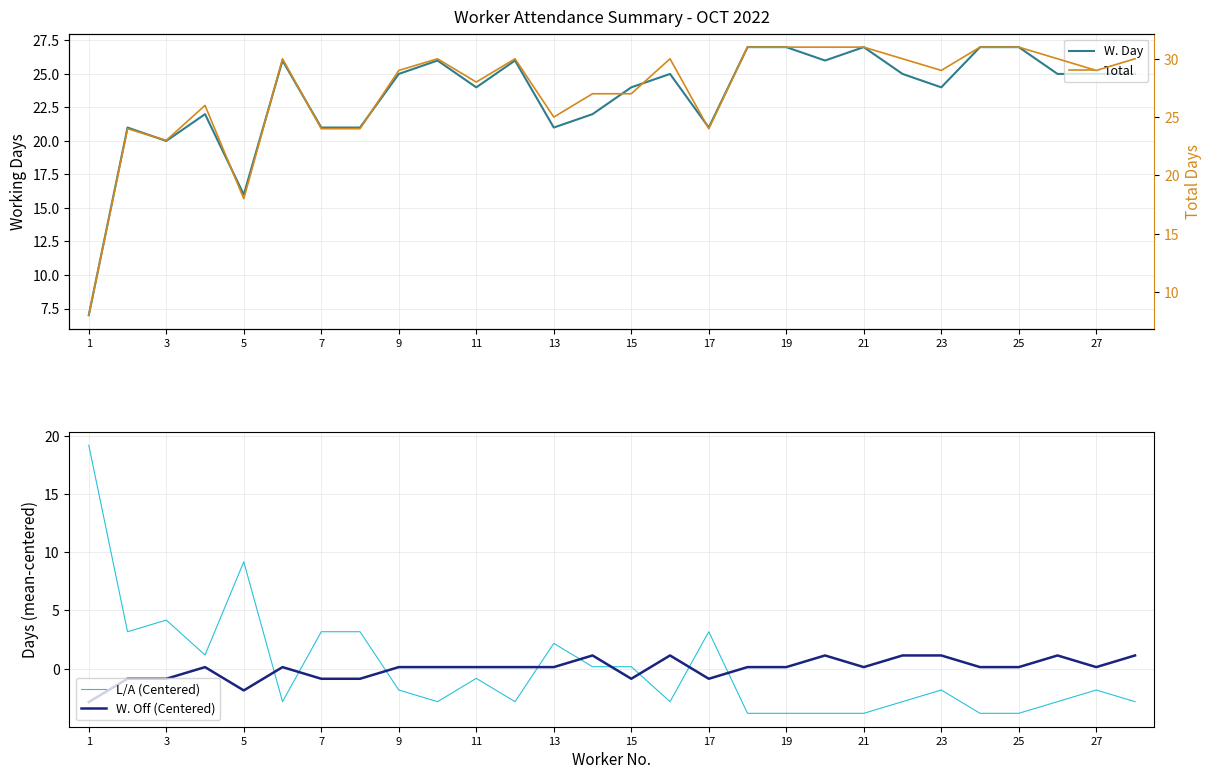

Where is L/A (Centered) nearest to the value 7?

5